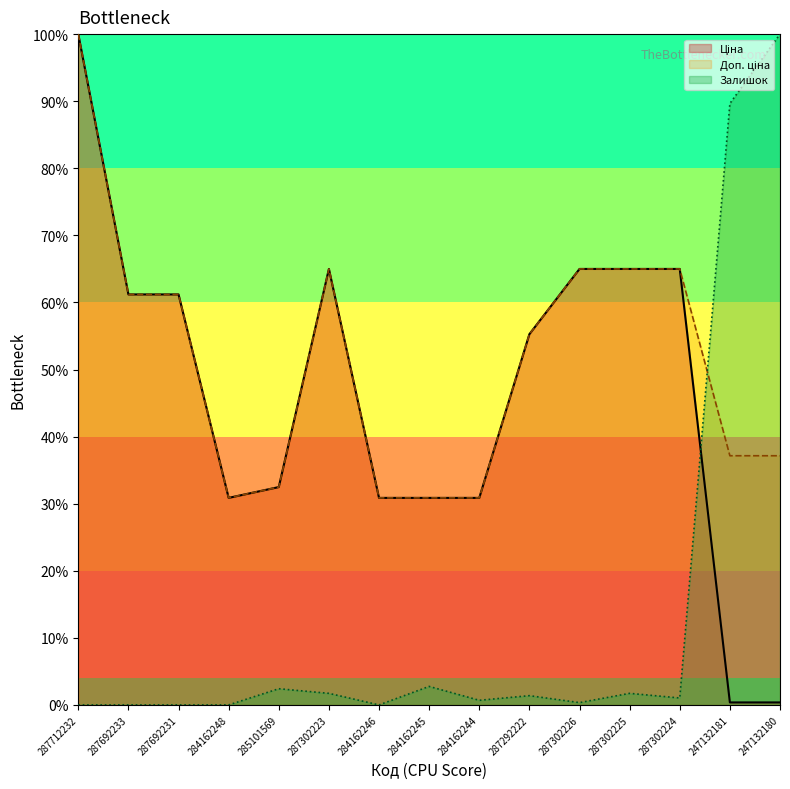

What is the difference between the maximum and second lowest values in the Ціна series?

1.0